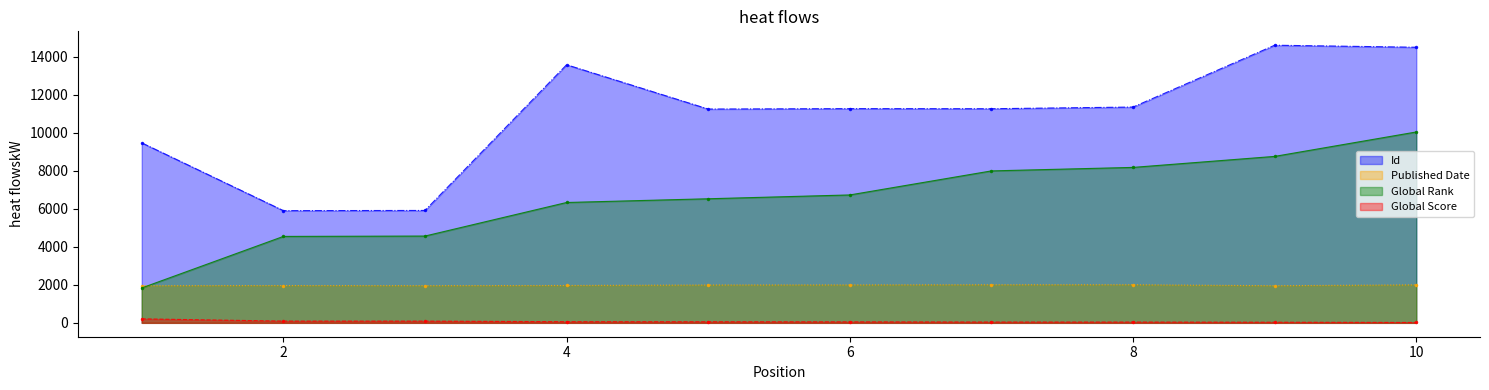

Is the value of Id at 3 greater than the value of Published Date at 7?

Yes